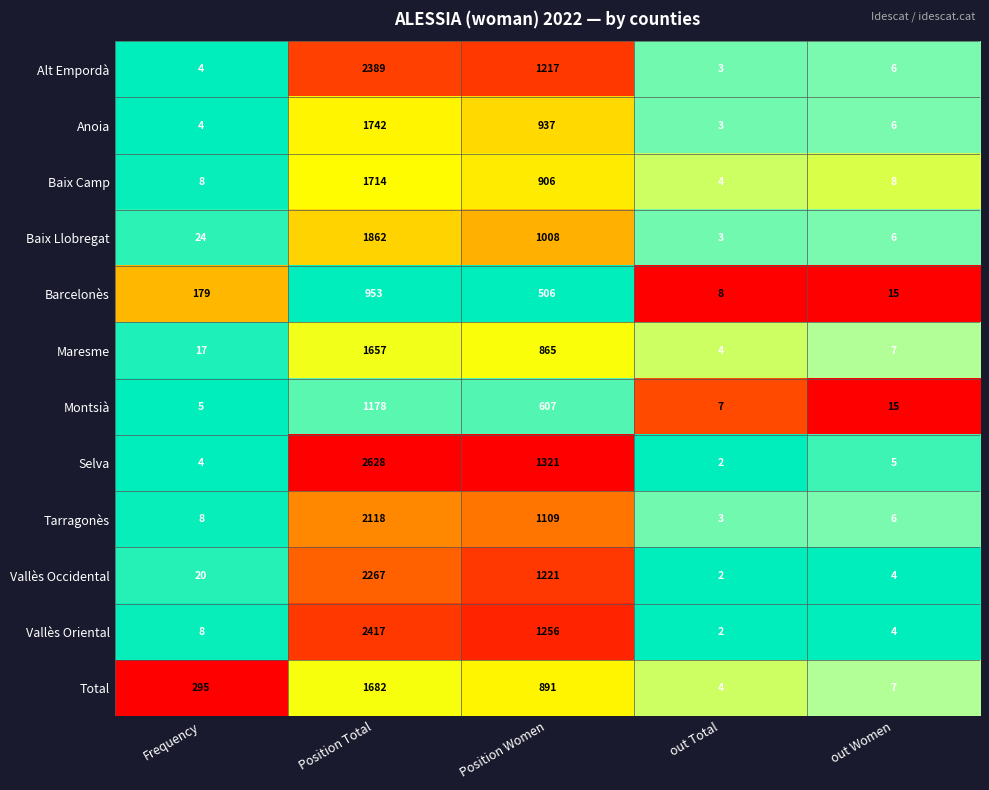

Which series has the largest total across all categories?

Selva